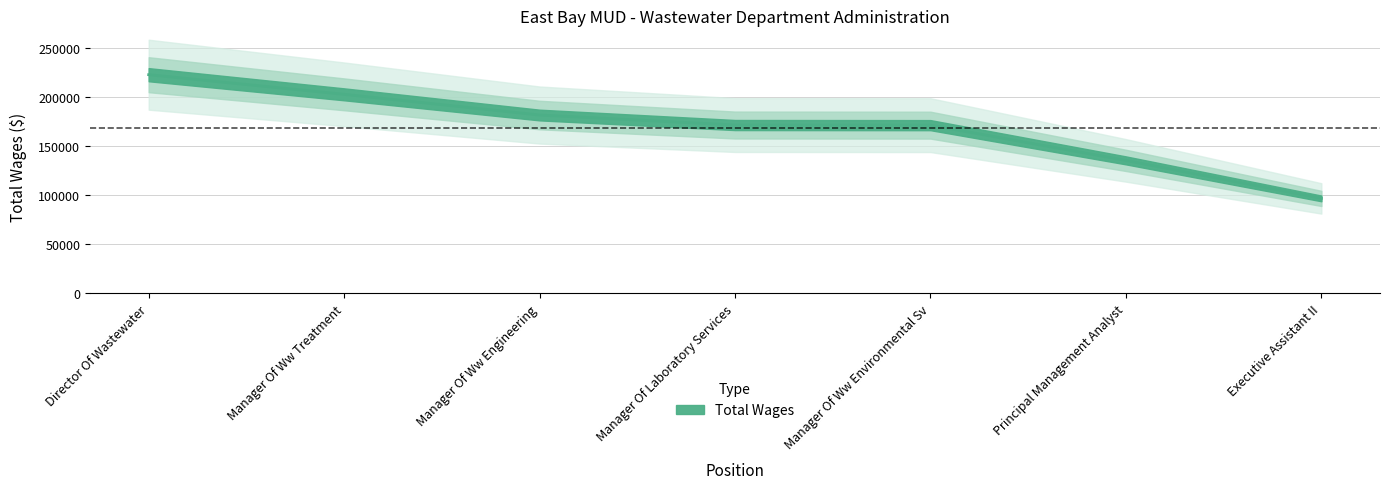

Between Executive Assistant II and Principal Management Analyst, which is larger?

Principal Management Analyst